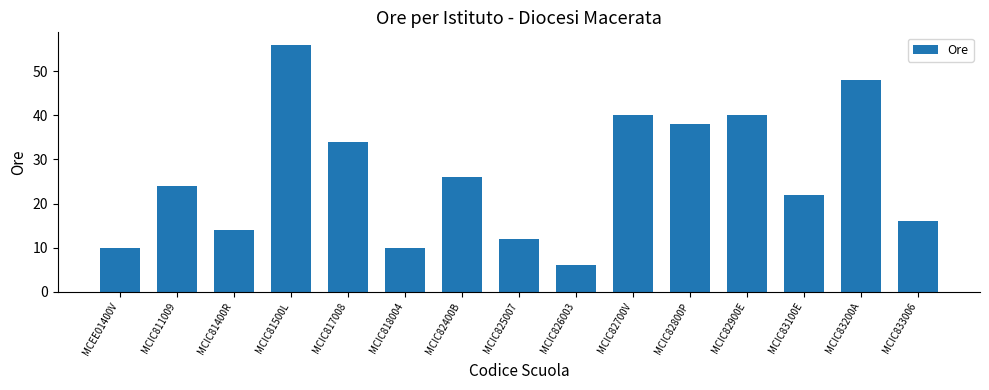

The chart shows a value of 6 at MCIC826003. True or false?

True